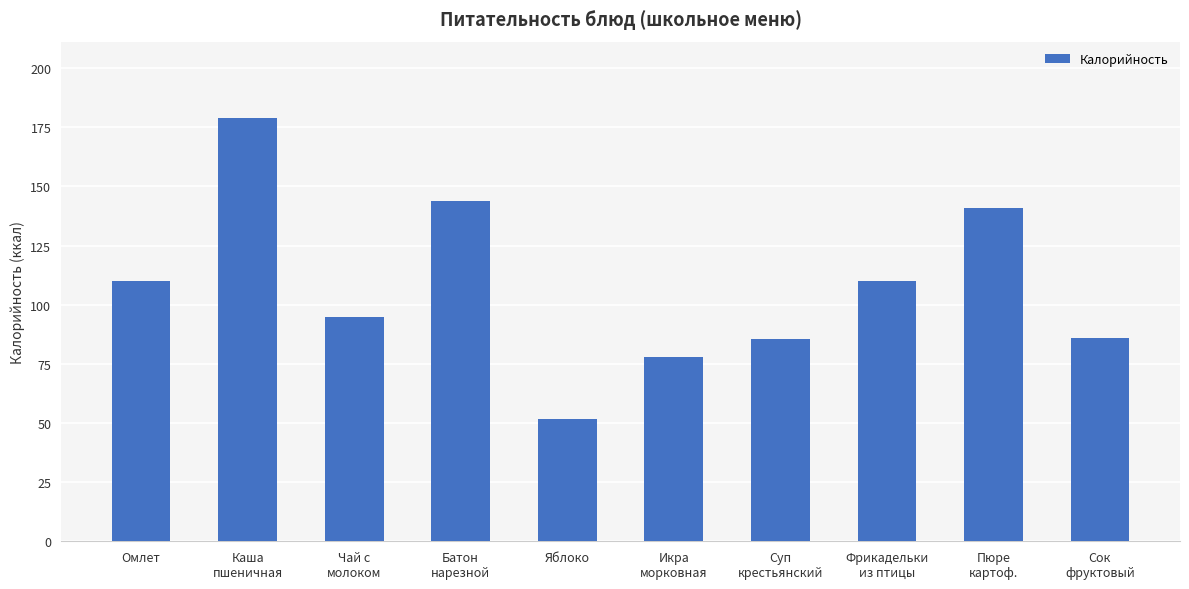

Is it true that the value at Сок
фруктовый is 116.0?

False